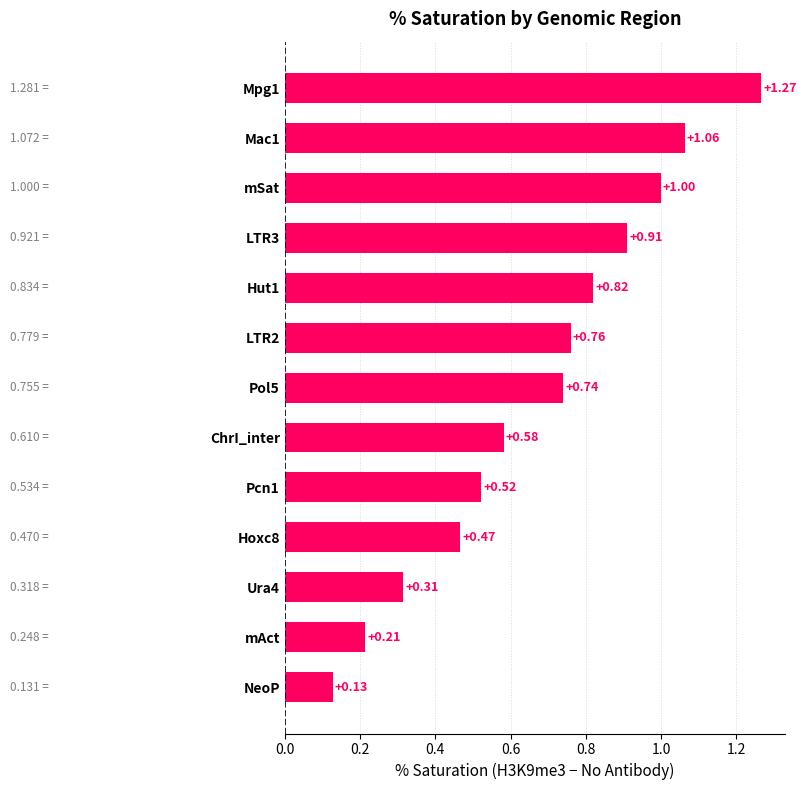

Rank the categories by value from lowest to highest.

NeoP, mAct, Ura4, Hoxc8, Pcn1, ChrI_inter, Pol5, LTR2, Hut1, LTR3, mSat, Mac1, Mpg1